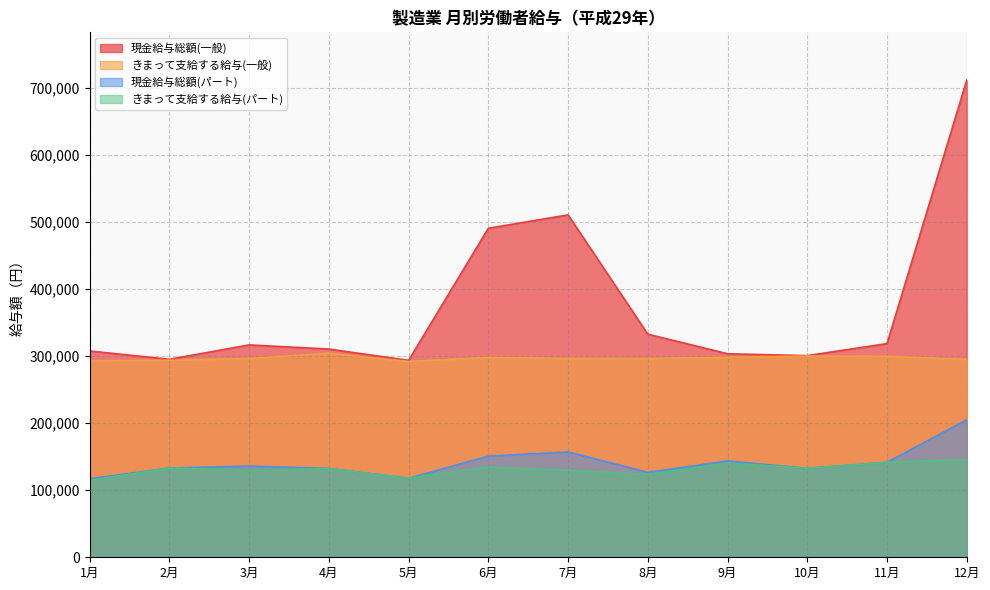

Rank the series by their maximum value, from highest to lowest.

現金給与総額(一般), きまって支給する給与(一般), 現金給与総額(パート), きまって支給する給与(パート)